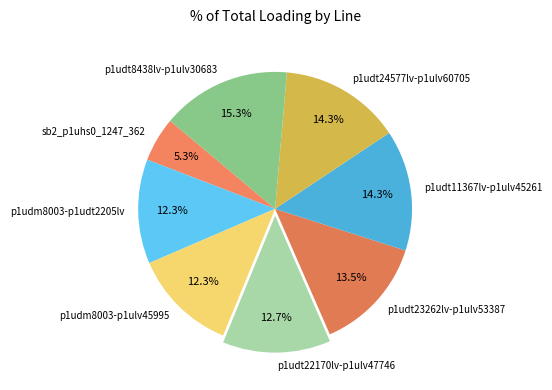

Is p1udt22170lv-p1ulv47746 the majority of the pie?

No